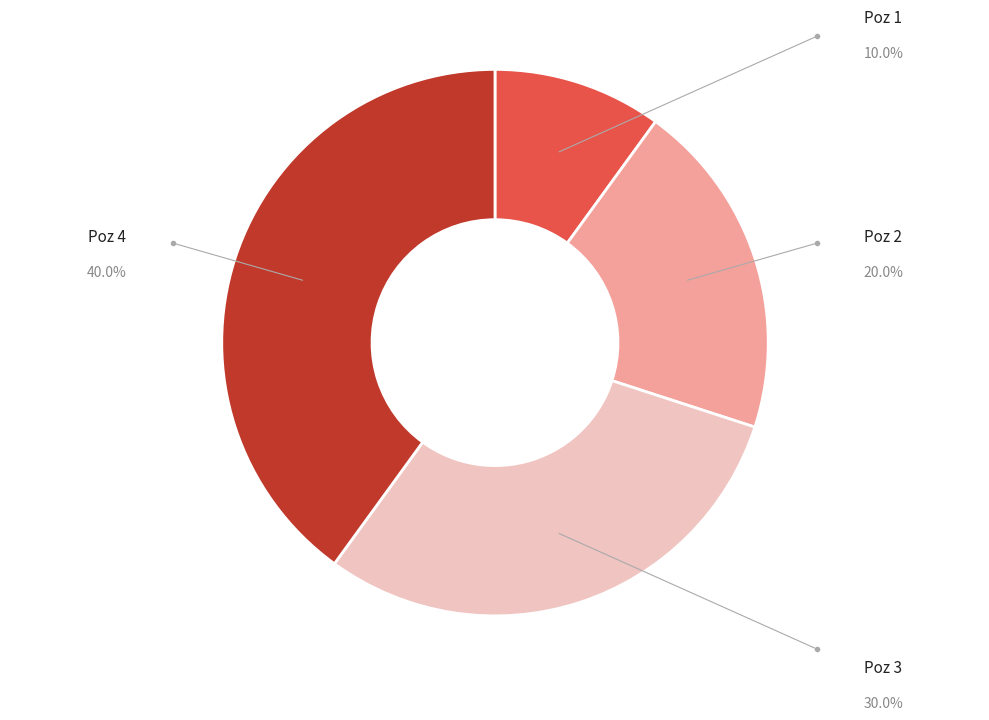

Is there a majority slice in this chart?

No